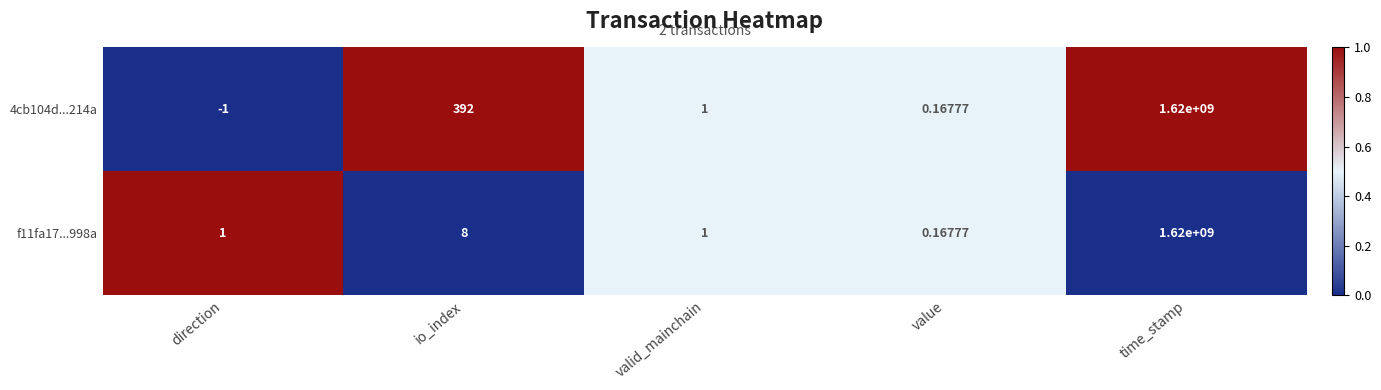

Which label corresponds to the smallest value in the chart?

direction